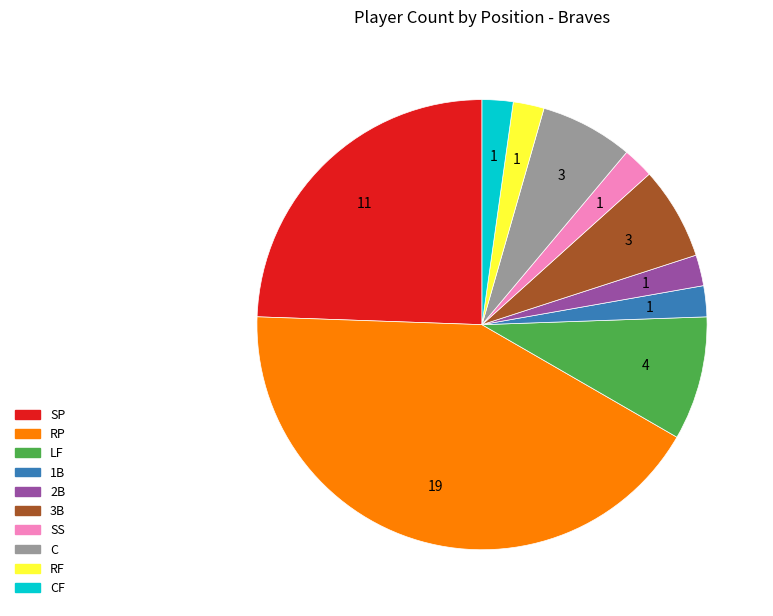

Is there any slice that represents more than half of the pie?

No